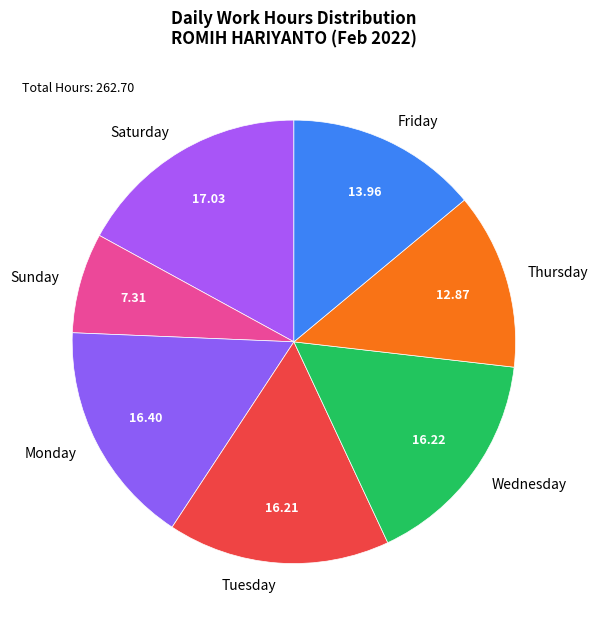

Count the number of slices in the pie.

7